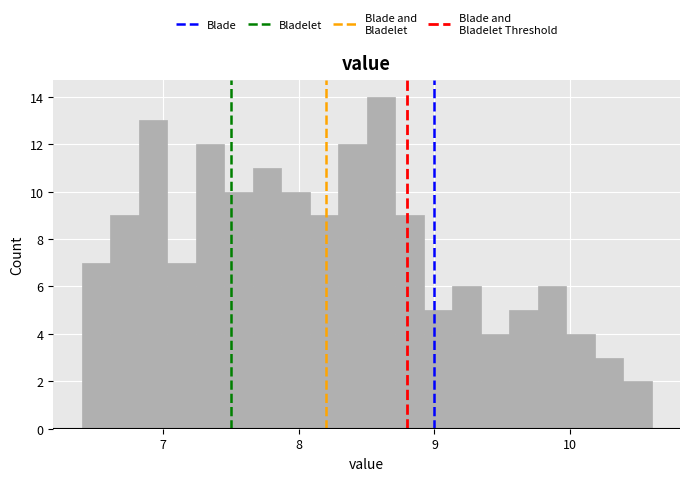

Read against the x-axis, roughly where is the centre of the tallest bar?

8.6